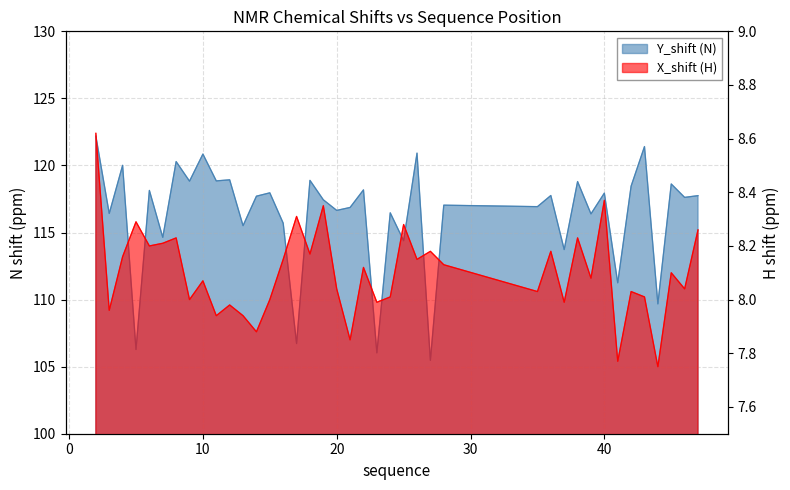

Between 38 and 24, which is larger?

38